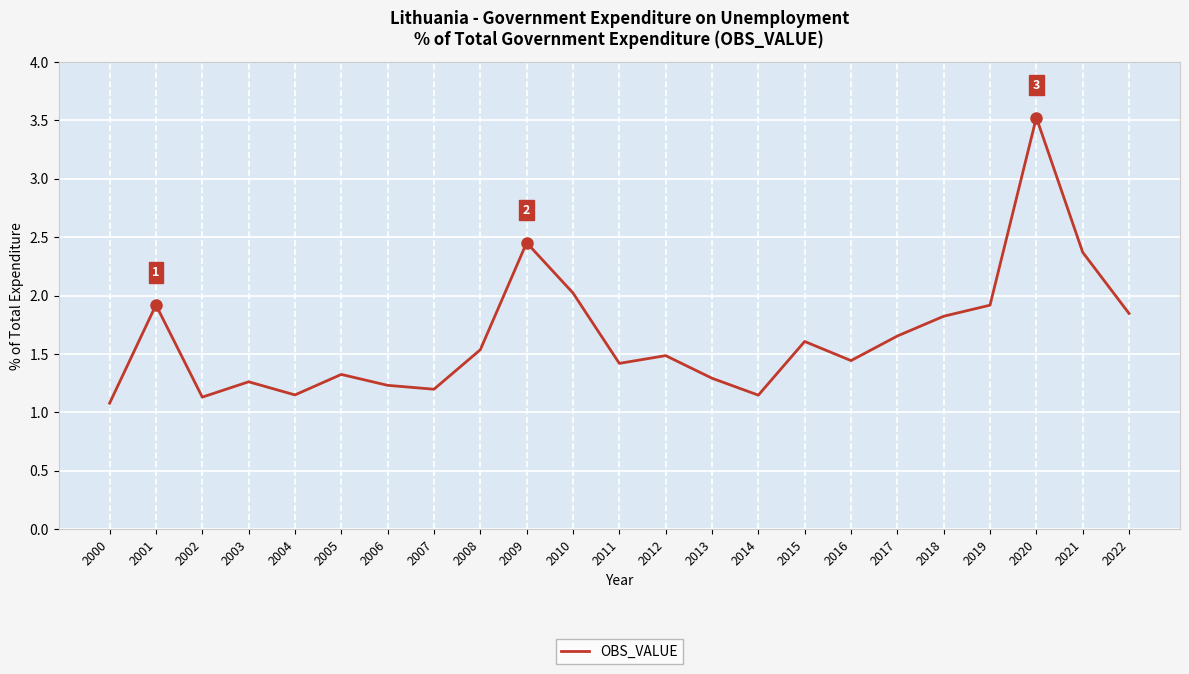

Which category has the highest value across all series?

2020